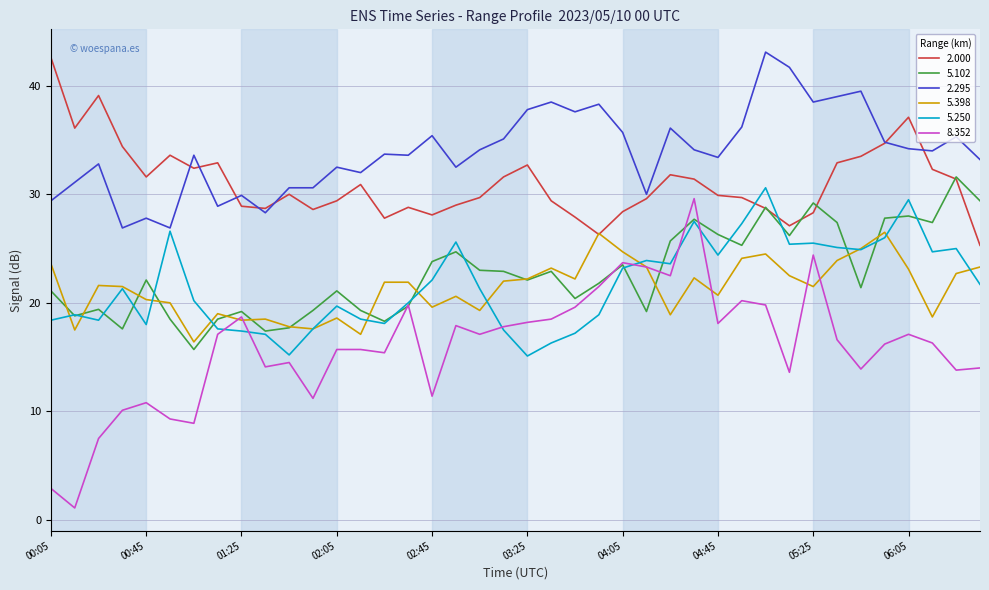

How many lines are shown in the chart?

6